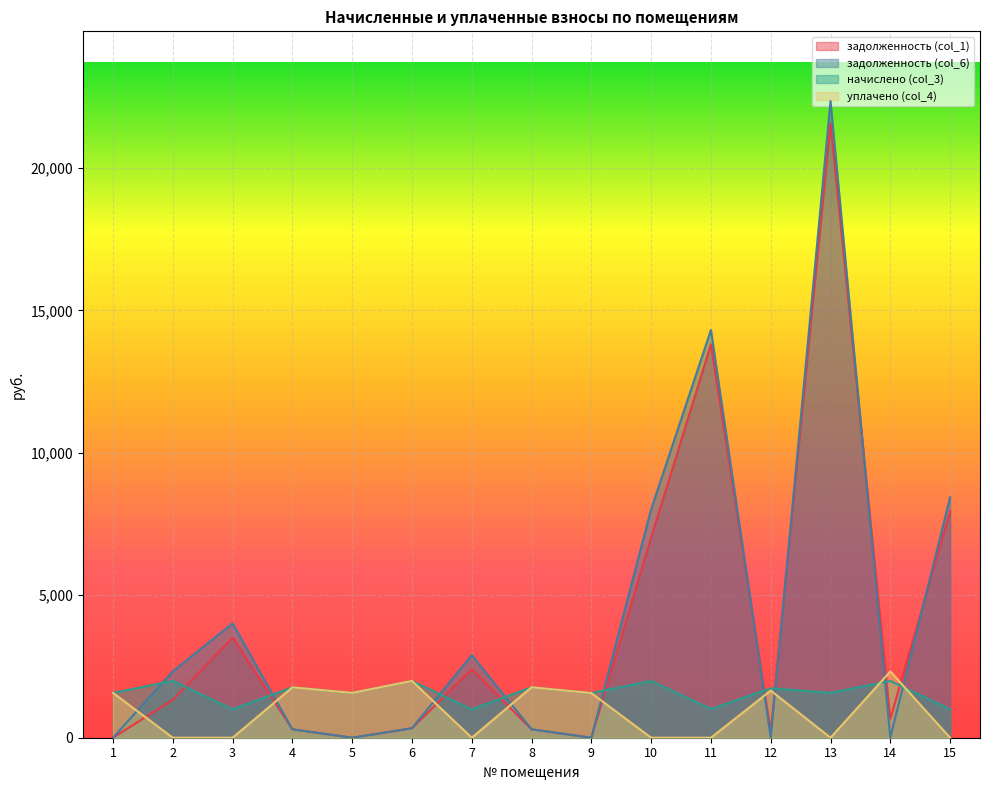

What is the difference between the highest and lowest values at 6?

1661.5